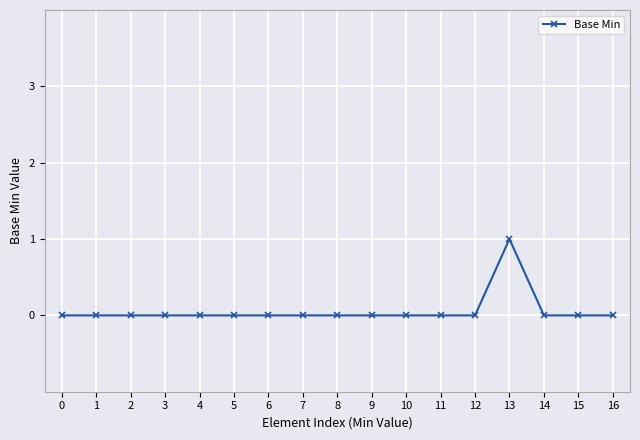

What is the maximum value shown in the chart?

1